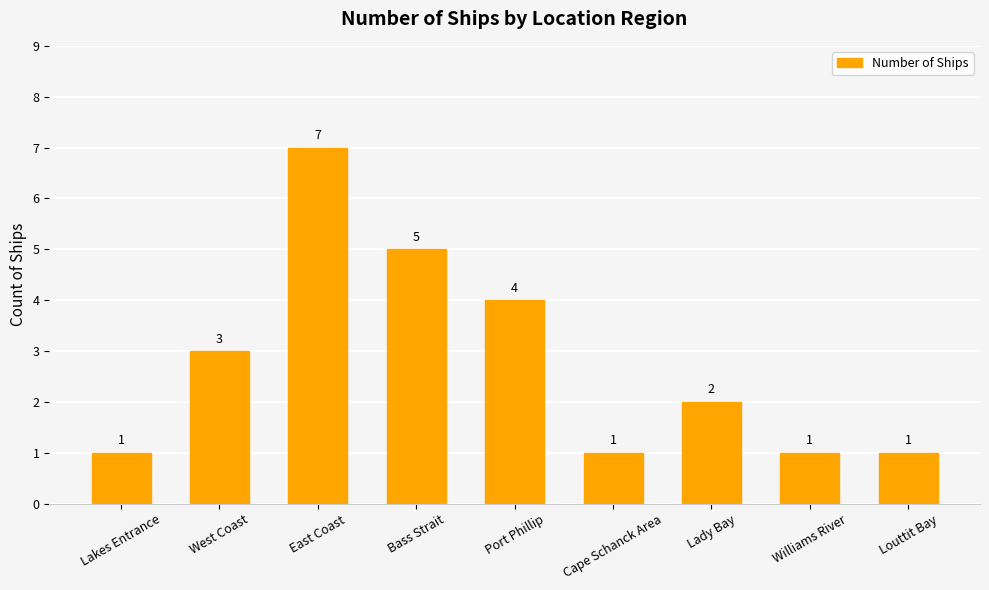

Are the bars horizontal?

No